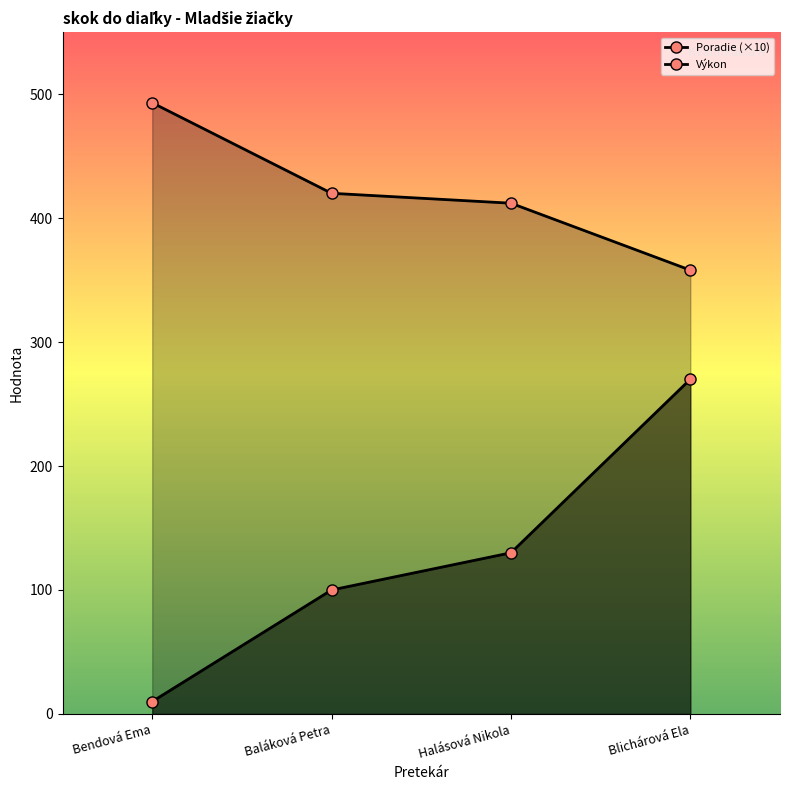

The value of Výkon at Bendová Ema is 239. True or false?

False